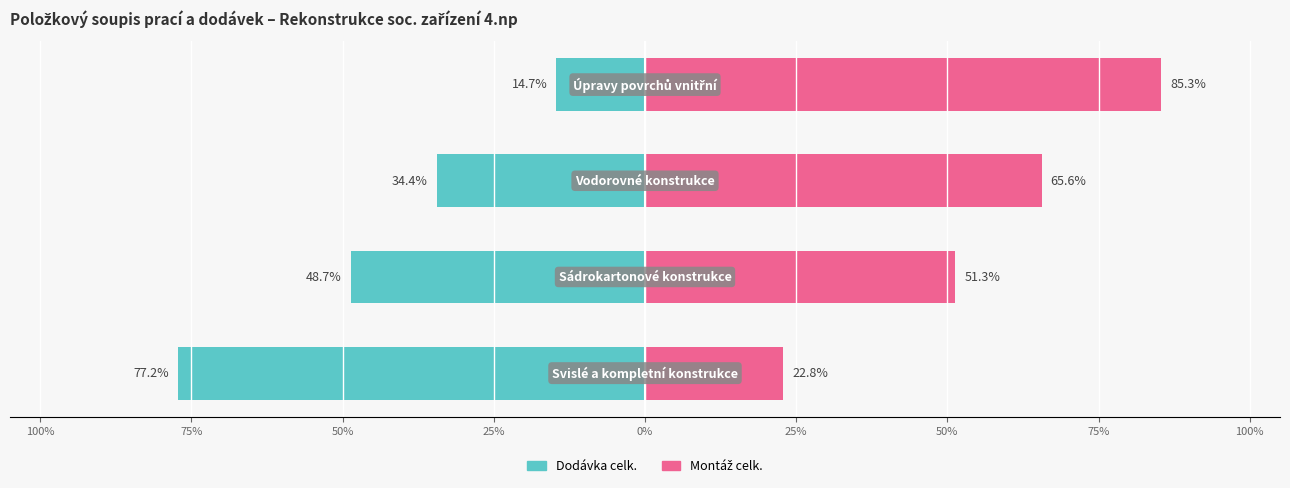

What is the lowest value of the Dodávka celk. series?

-77.2